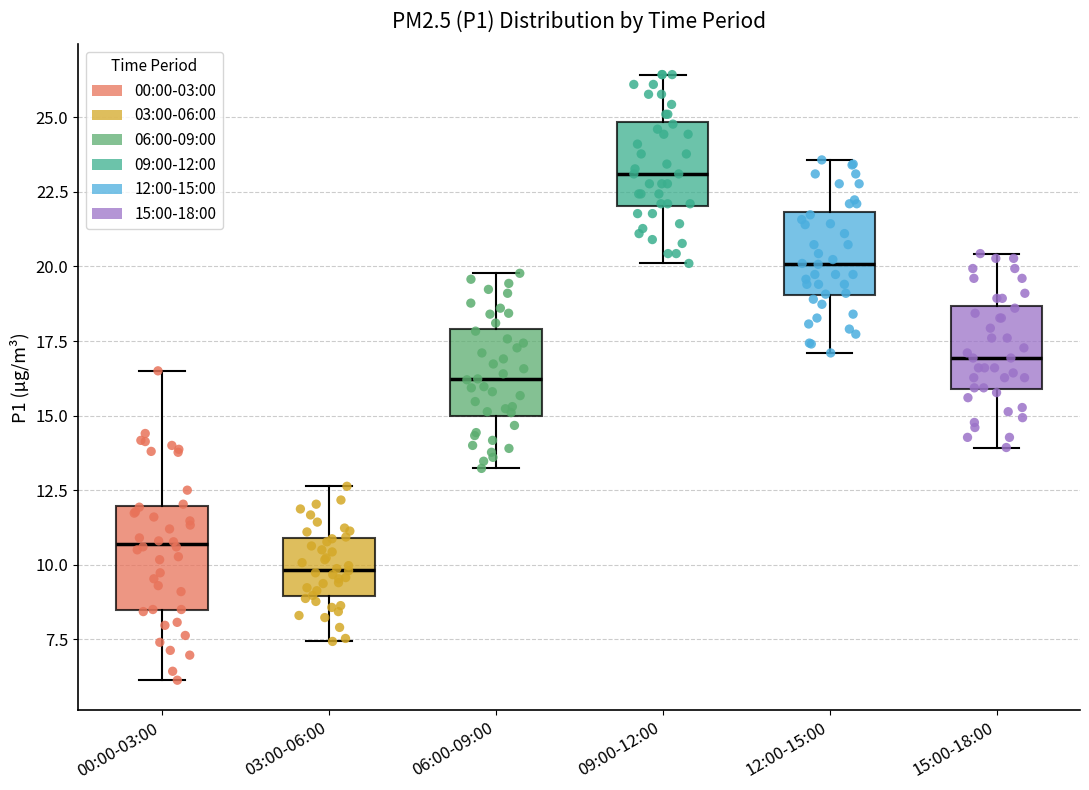

Where is the lower edge of the box for 03:00-06:00 on the y-axis? The values are not printed on the chart, so give them approximately, as read against the axis.

9.0